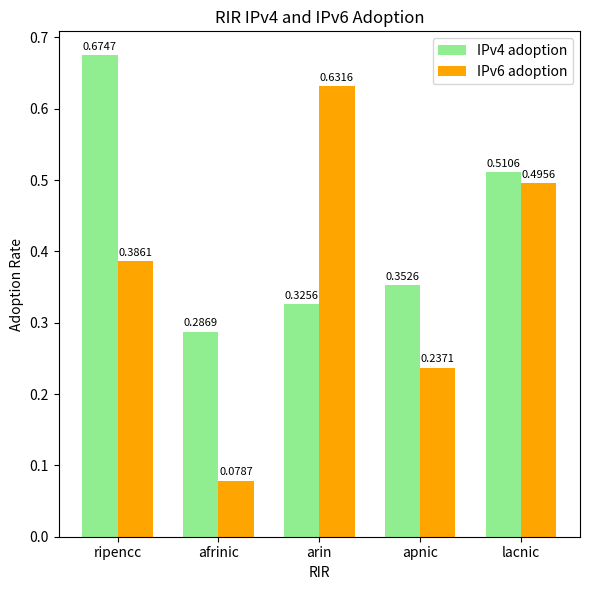

What is the sum of all IPv4 adoption values?

2.2